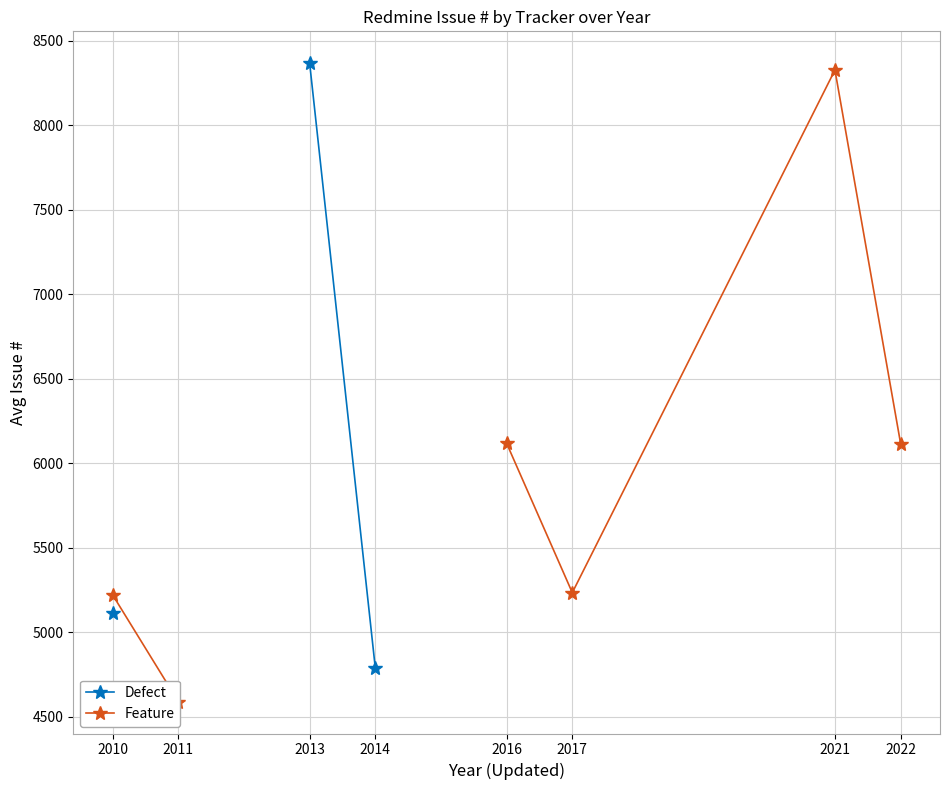

True or false: Defect and Feature cross at least once.

False